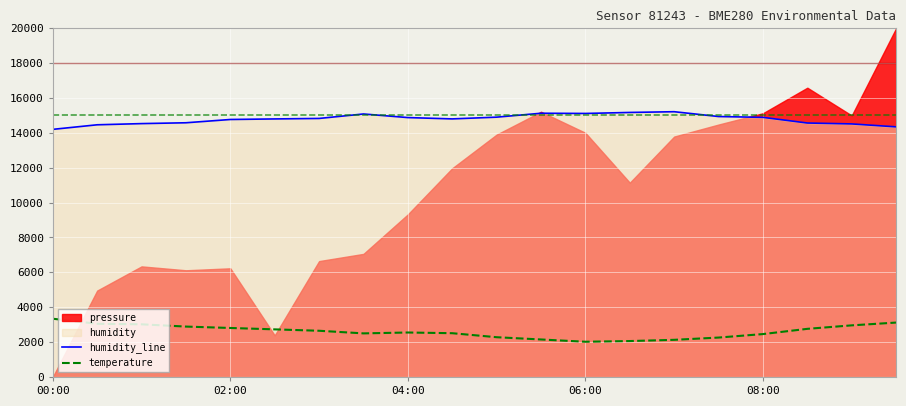

In temperature, how many points are lower than both neighbors (excluding endpoints)?

2